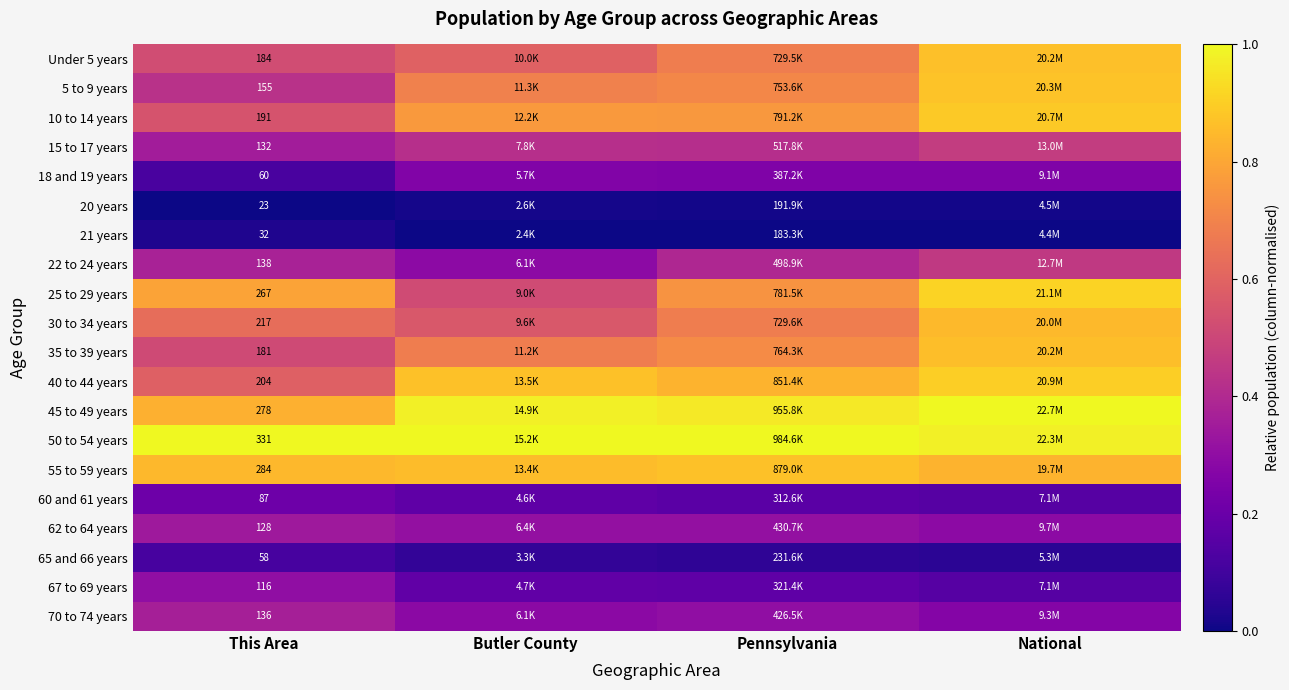

At which category does the chart reach its peak across all series?

National